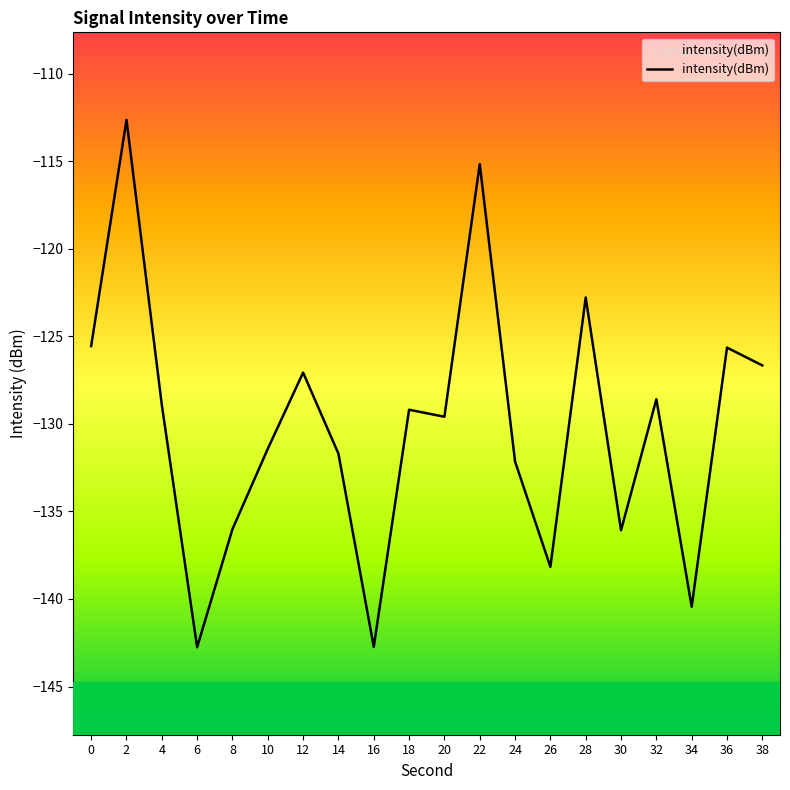

What is the average value?

-130.2